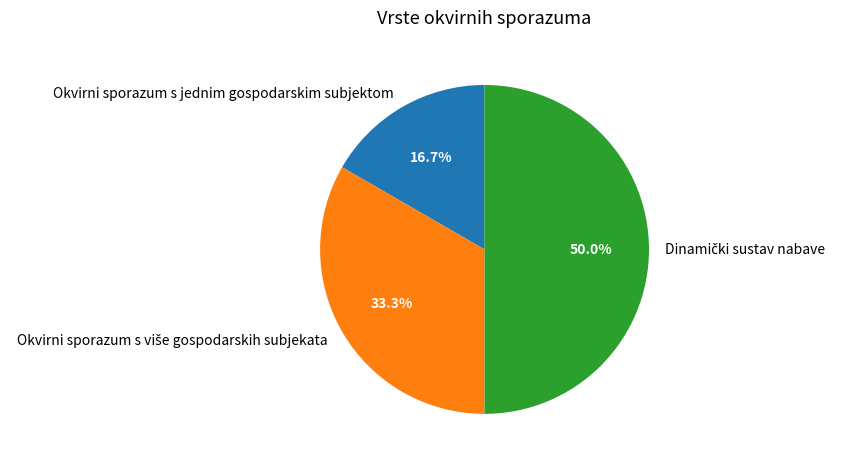

Which category has the smallest portion of the pie?

Okvirni sporazum s jednim gospodarskim subjektom